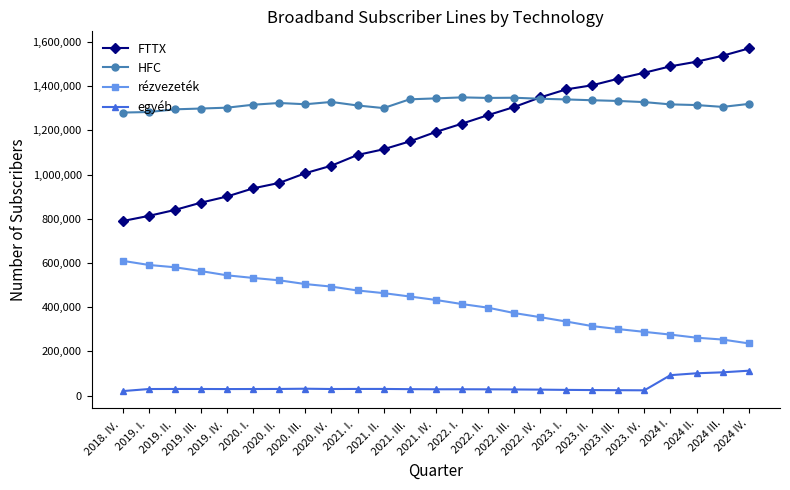

Which series has the largest total across all categories?

HFC